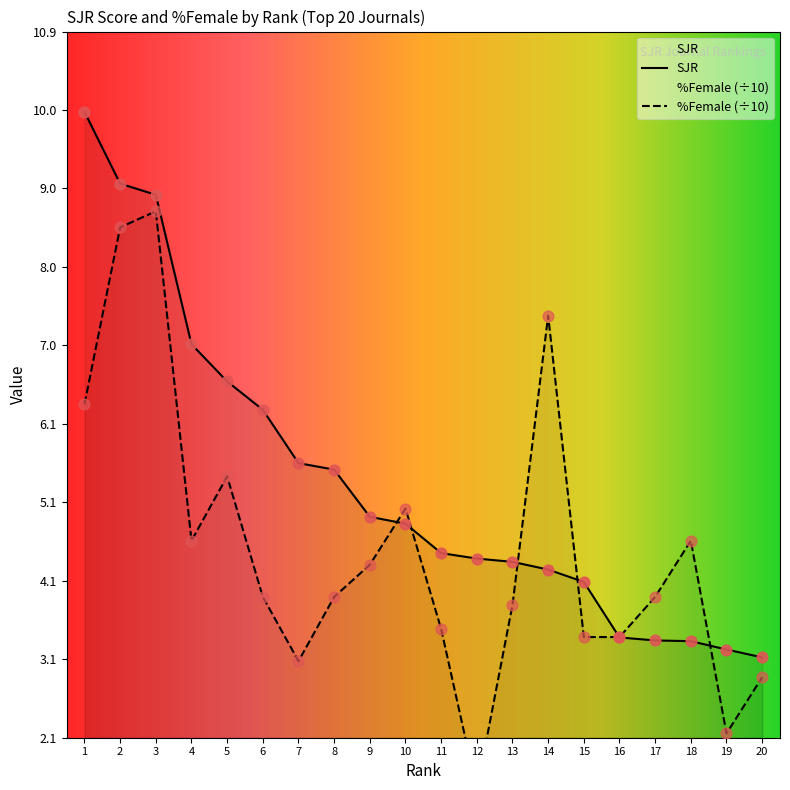

What are all the series names shown in the legend?

SJR, %Female